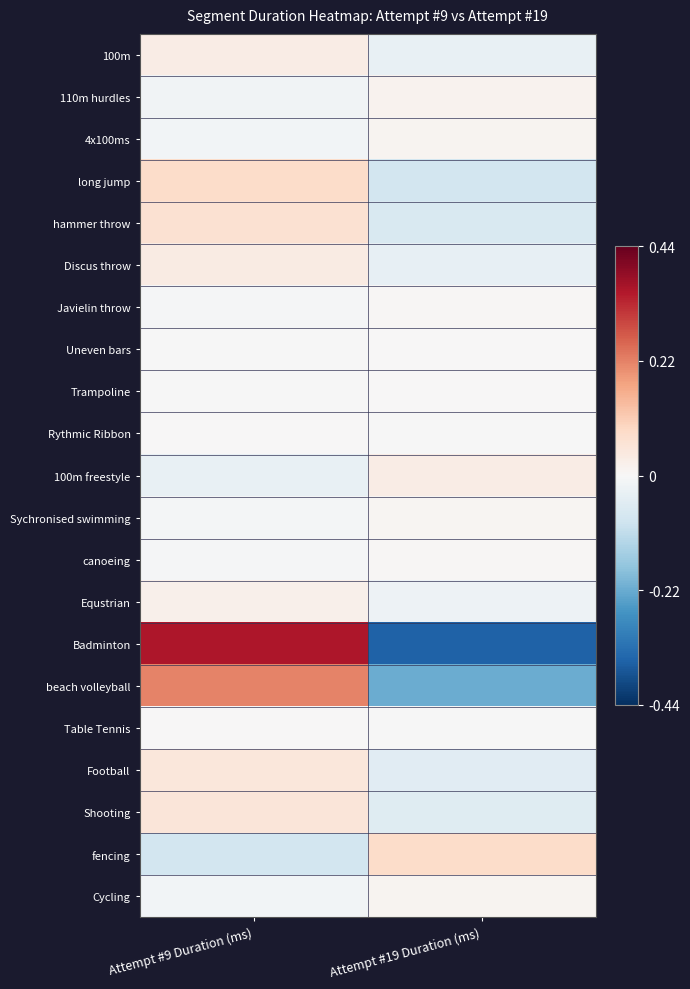

Reading right to left, what are all the values shown in this chart?

100m: Attempt #19 Duration (ms)=-0.0	Attempt #9 Duration (ms)=0.0
110m hurdles: Attempt #19 Duration (ms)=0.0	Attempt #9 Duration (ms)=-0.0
4x100ms: Attempt #19 Duration (ms)=0.0	Attempt #9 Duration (ms)=-0.0
long jump: Attempt #19 Duration (ms)=-0.1	Attempt #9 Duration (ms)=0.1
hammer throw: Attempt #19 Duration (ms)=-0.1	Attempt #9 Duration (ms)=0.1
Discus throw: Attempt #19 Duration (ms)=-0.0	Attempt #9 Duration (ms)=0.0
Javielin throw: Attempt #19 Duration (ms)=0.0	Attempt #9 Duration (ms)=-0.0
Uneven bars: Attempt #19 Duration (ms)=0.0	Attempt #9 Duration (ms)=-0.0
Trampoline: Attempt #19 Duration (ms)=0.0	Attempt #9 Duration (ms)=-0.0
Rythmic Ribbon: Attempt #19 Duration (ms)=-0.0	Attempt #9 Duration (ms)=0.0
100m freestyle: Attempt #19 Duration (ms)=0.0	Attempt #9 Duration (ms)=-0.0
Sychronised swimming: Attempt #19 Duration (ms)=0.0	Attempt #9 Duration (ms)=-0.0
canoeing: Attempt #19 Duration (ms)=0.0	Attempt #9 Duration (ms)=-0.0
Equstrian: Attempt #19 Duration (ms)=-0.0	Attempt #9 Duration (ms)=0.0
Badminton: Attempt #19 Duration (ms)=-0.4	Attempt #9 Duration (ms)=0.4
beach volleyball: Attempt #19 Duration (ms)=-0.2	Attempt #9 Duration (ms)=0.2
Table Tennis: Attempt #19 Duration (ms)=-0.0	Attempt #9 Duration (ms)=0.0
Football: Attempt #19 Duration (ms)=-0.0	Attempt #9 Duration (ms)=0.0
Shooting: Attempt #19 Duration (ms)=-0.1	Attempt #9 Duration (ms)=0.1
fencing: Attempt #19 Duration (ms)=0.1	Attempt #9 Duration (ms)=-0.1
Cycling: Attempt #19 Duration (ms)=0.0	Attempt #9 Duration (ms)=-0.0